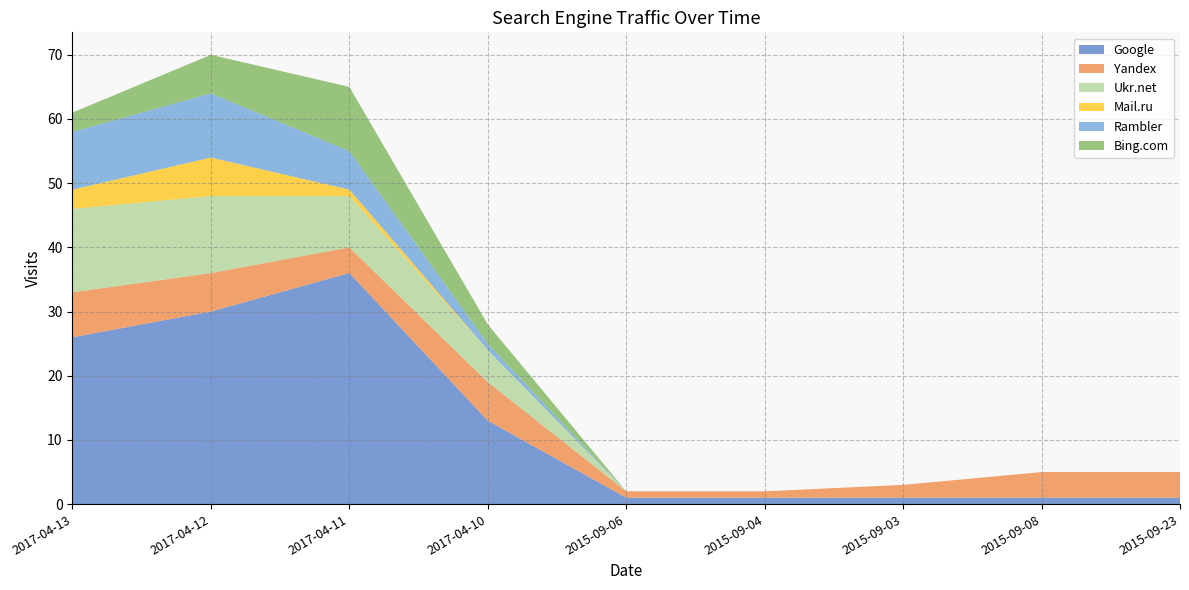

Reading left to right, what are all the values shown in this chart?

Google: 26	30	36	13	1	1	1	1	1
Yandex: 7	6	4	6	1	1	2	4	4
Ukr.net: 13	12	8	5	0	0	0	0	0
Mail.ru: 3	6	1	0	0	0	0	0	0
Rambler: 9	10	6	1	0	0	0	0	0
Bing.com: 3	6	10	3	0	0	0	0	0